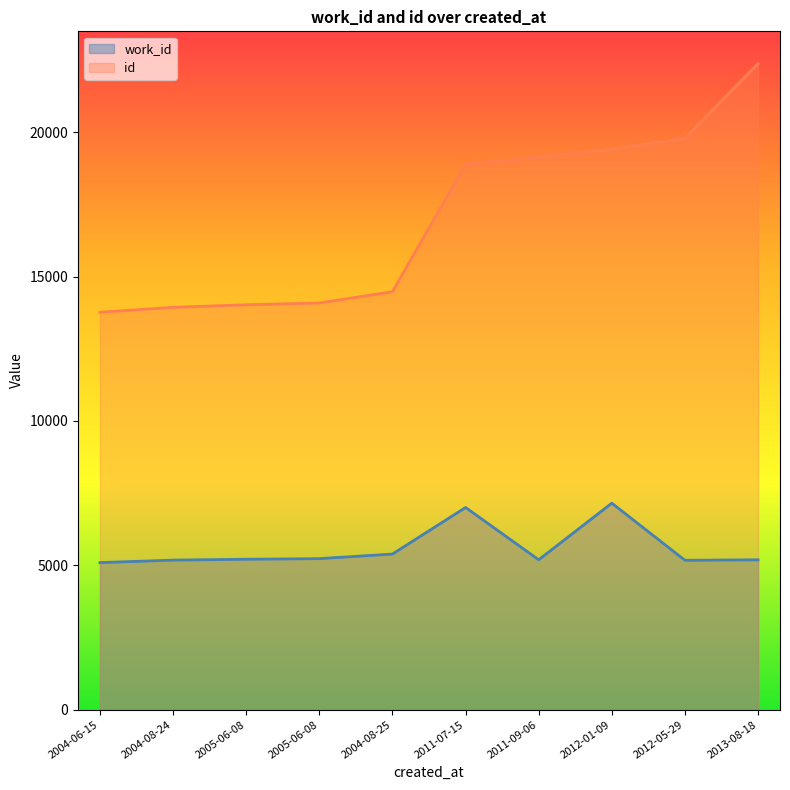

Reading left to right, list all the values displayed in this chart.

work_id: 5095	5181	5211	5232	5391	7004	5193	7154	5175	5192
id: 13766	13938	14026	14088	14478	18891	19137	19414	19790	22378